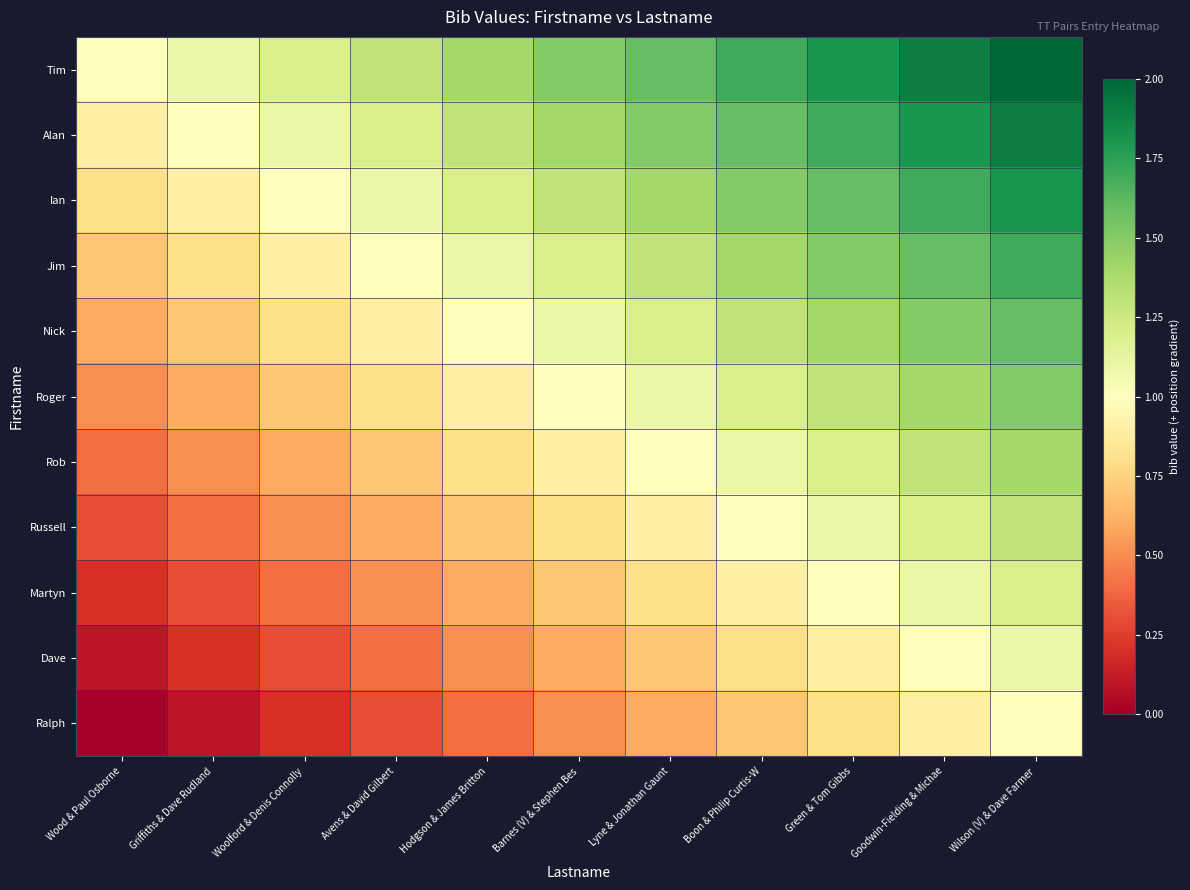

Rank the series by their maximum value, from highest to lowest.

Tim, Alan, Ian, Jim, Nick, Roger, Rob, Russell, Martyn, Dave, Ralph